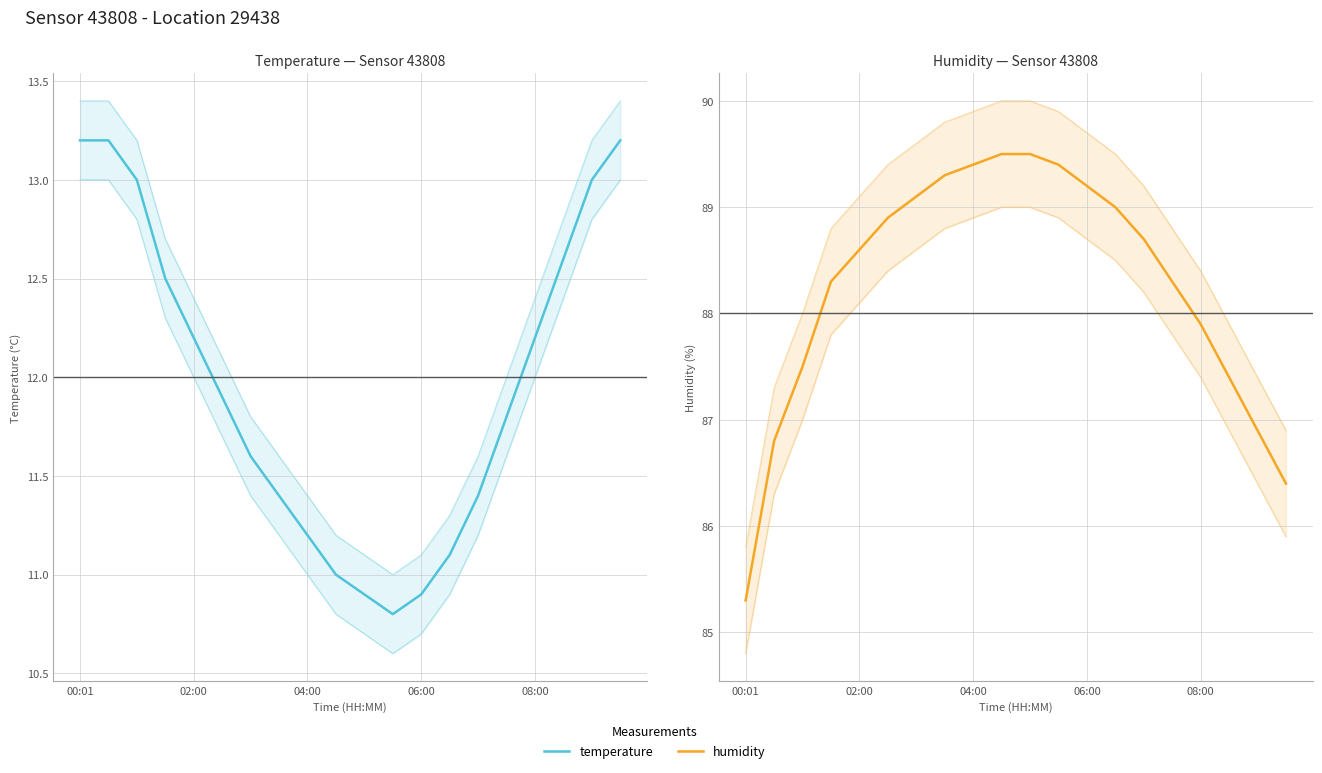

How many interior local valleys does the temperature series have?

1